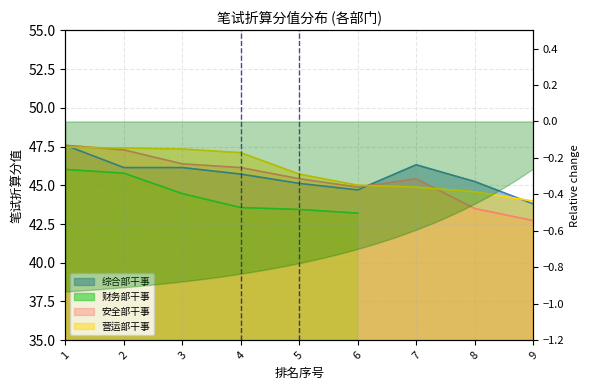

True or false: 安全部干事 and 综合部干事 cross at least once.

True